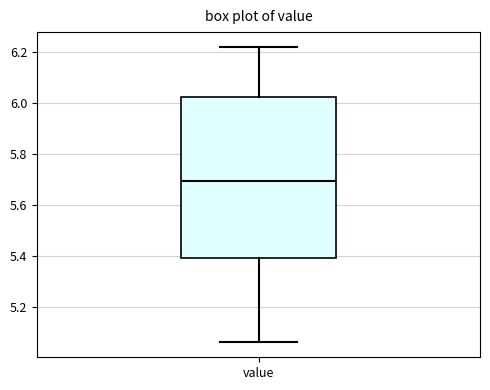

Where is the lower edge of the box for value on the y-axis? The values are not printed on the chart, so give them approximately, as read against the axis.

5.40